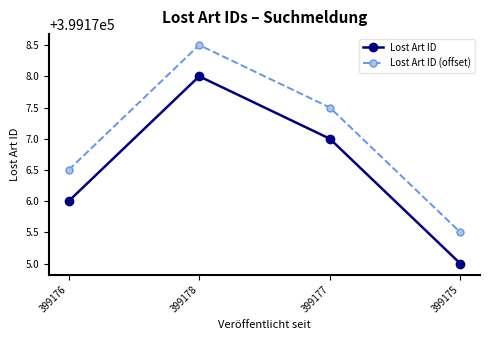

What position from the right is 399177?

2